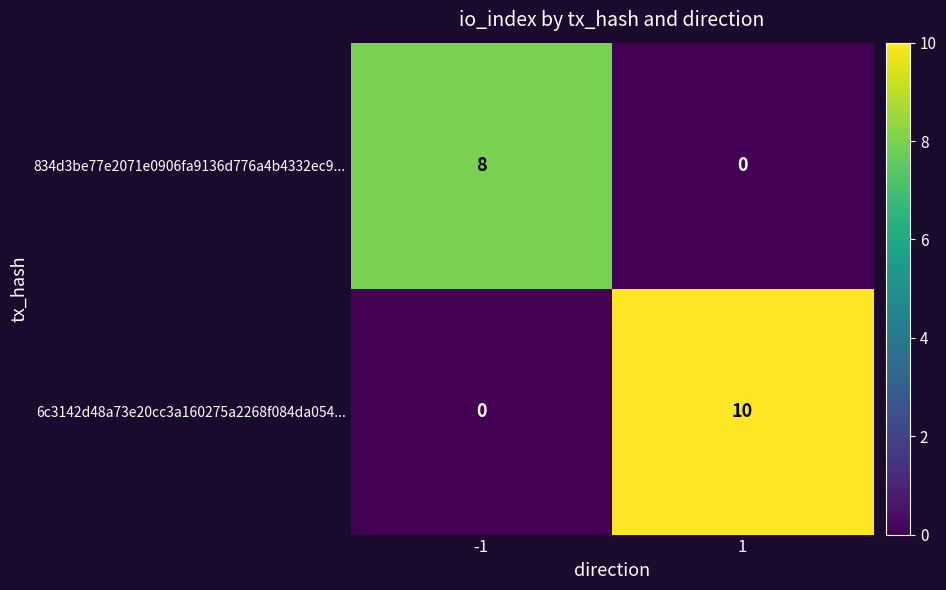

Which series has the widest spread of values?

6c3142d48a73e20cc3a160275a2268f084da054...